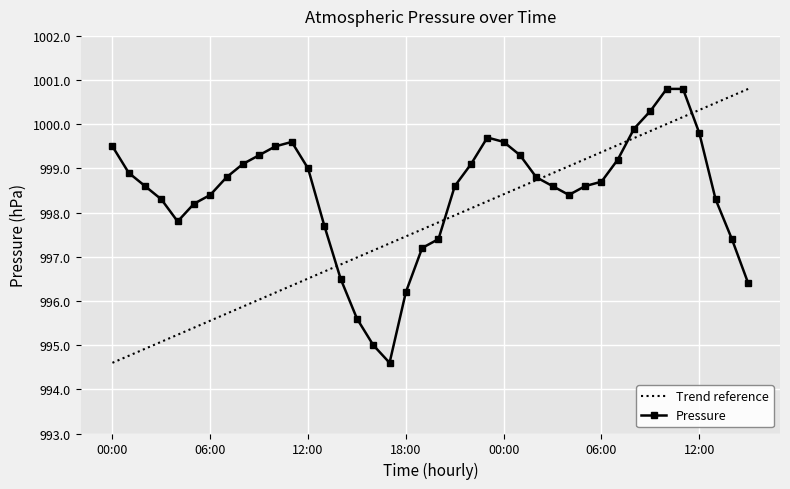

Rank the categories by value from highest to lowest.

10:00, 11:00, 09:00, 08:00, 12:00, 23:00, 11:00, 00:00, 00:00, 10:00, 09:00, 01:00, 07:00, 08:00, 22:00, 12:00, 01:00, 07:00, 02:00, 06:00, 02:00, 21:00, 03:00, 05:00, 06:00, 04:00, 03:00, 13:00, 05:00, 04:00, 13:00, 20:00, 14:00, 19:00, 14:00, 15:00, 18:00, 15:00, 16:00, 17:00